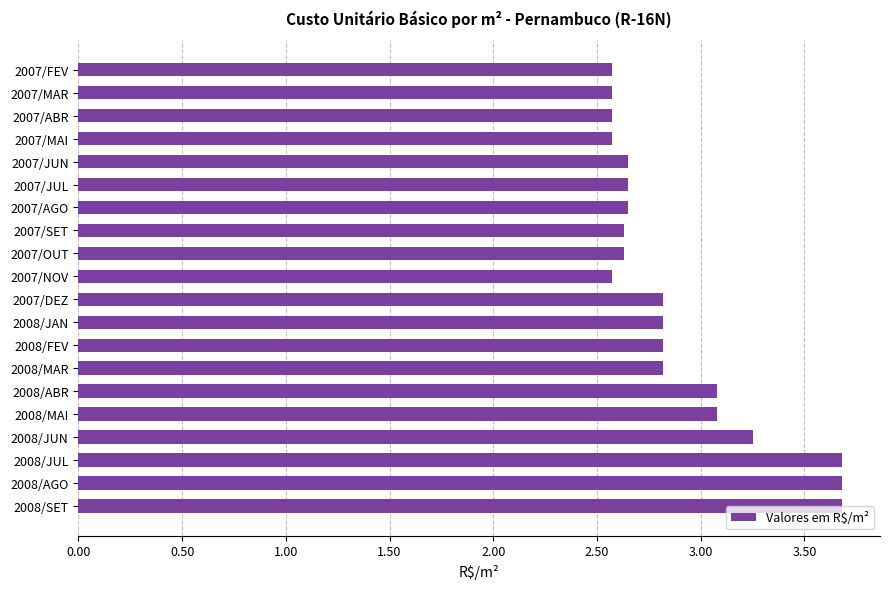

What is the difference between the maximum and minimum values?

1.1